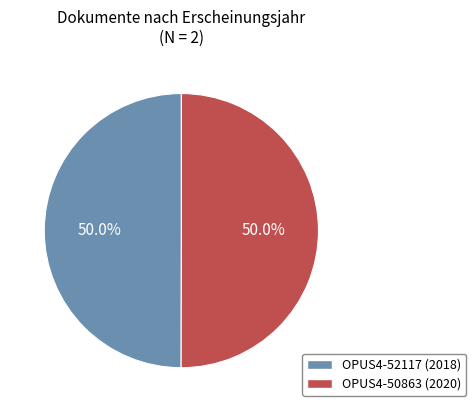

Do OPUS4-50863 (2020) and OPUS4-52117 (2018) together represent more than half of the pie?

Yes